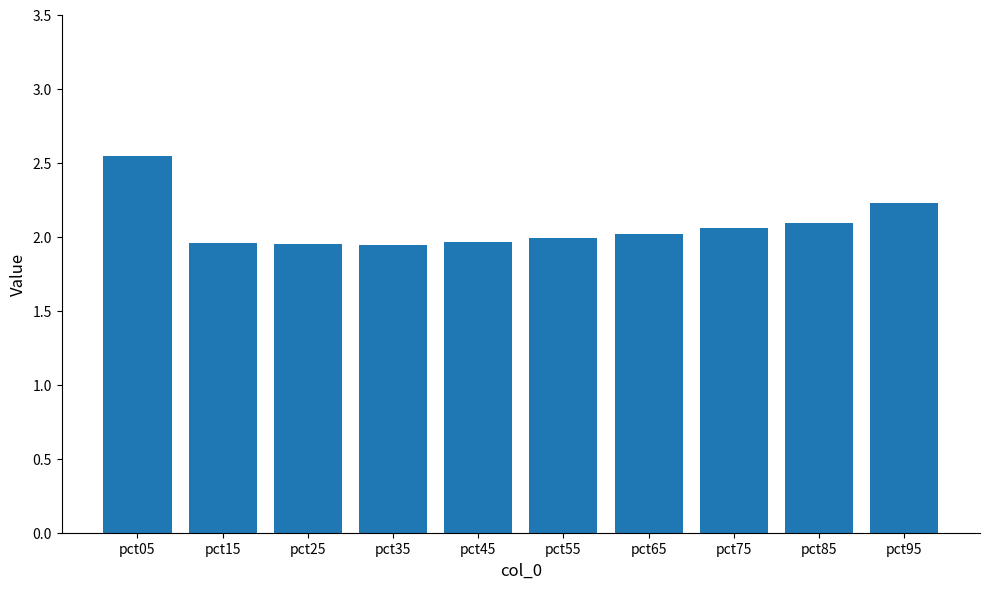

Does the chart contain stacked bars?

No